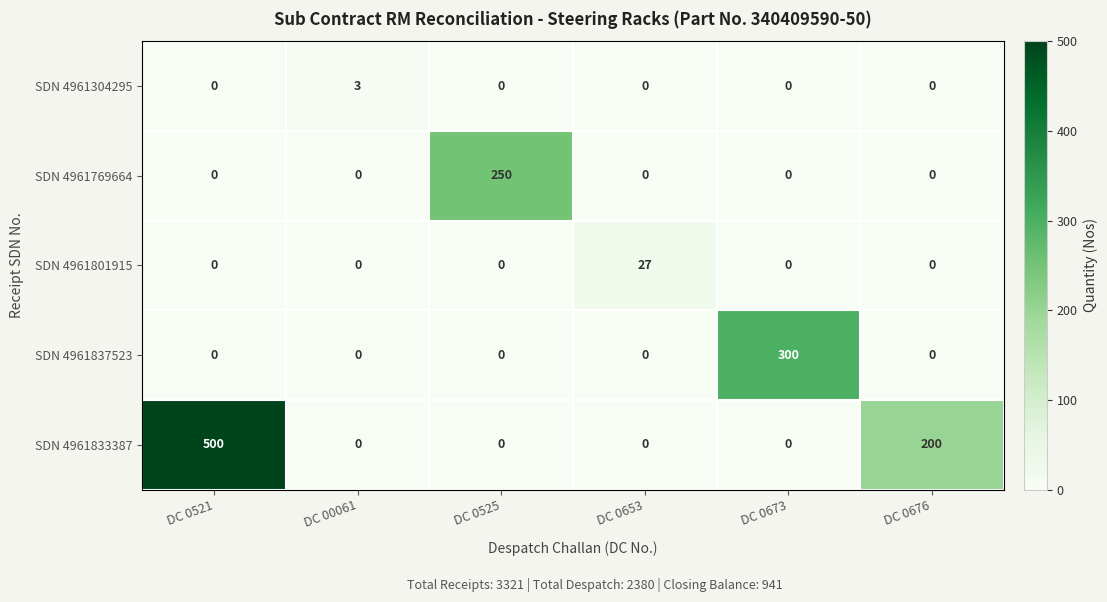

Rank the series by their maximum value, from lowest to highest.

SDN 4961304295, SDN 4961801915, SDN 4961769664, SDN 4961837523, SDN 4961833387